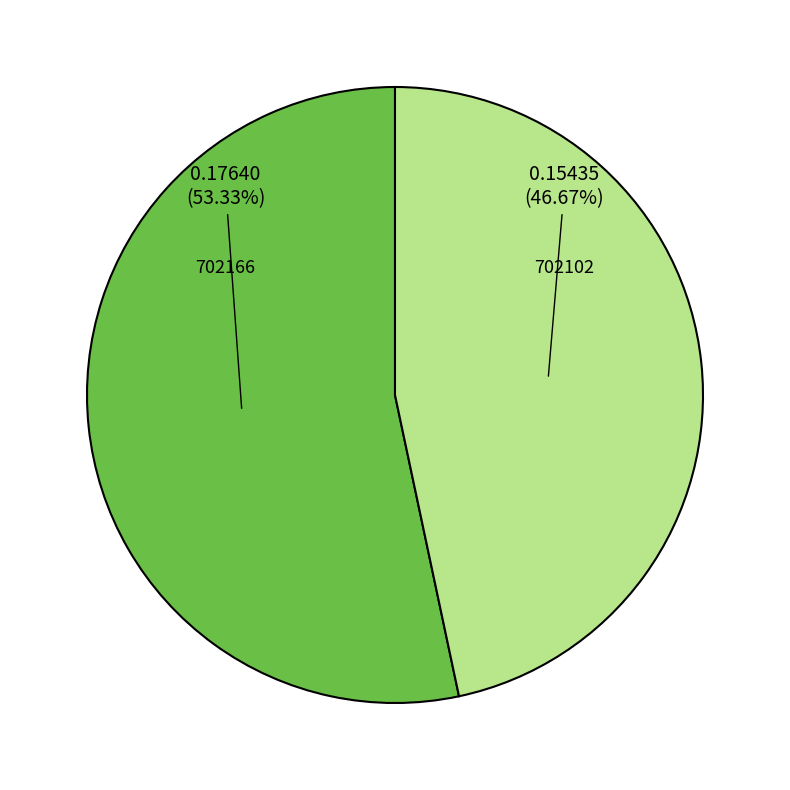

Rank the categories by value from highest to lowest.

702166, 702102